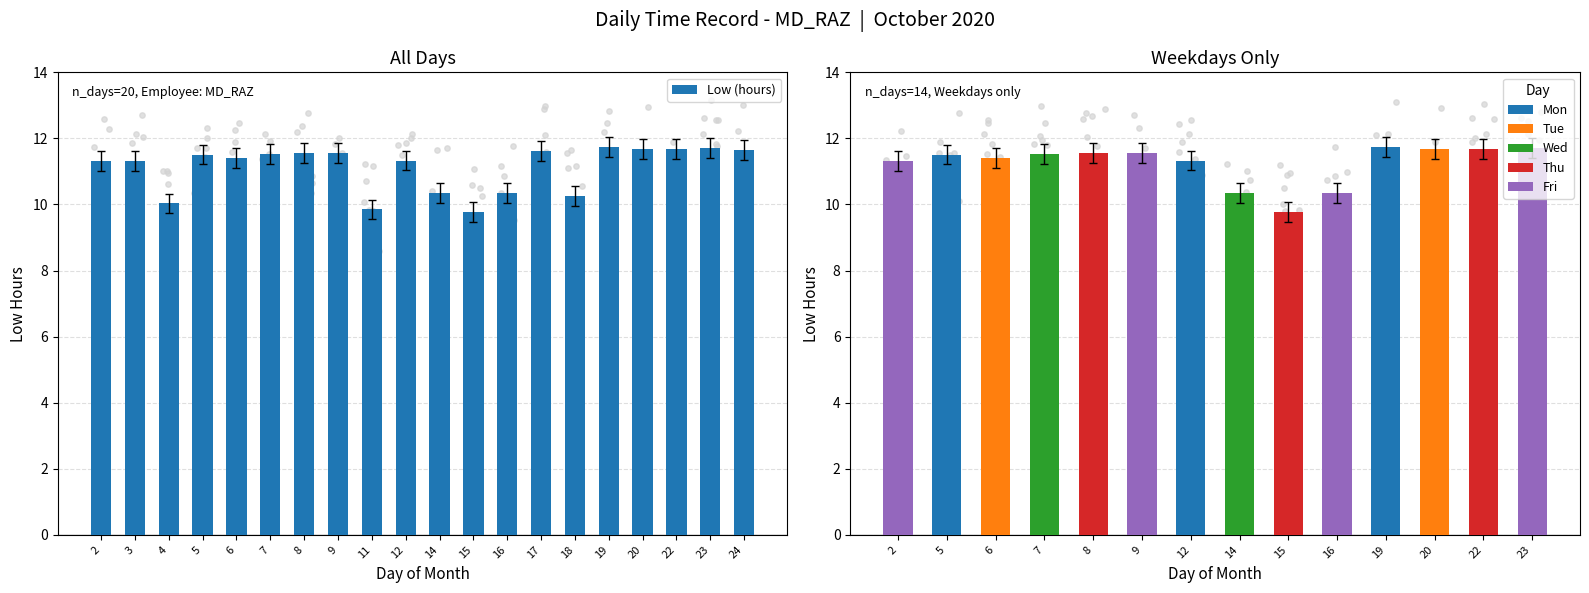

Approximately how many times larger is the value at 7 compared to 11?

1.2